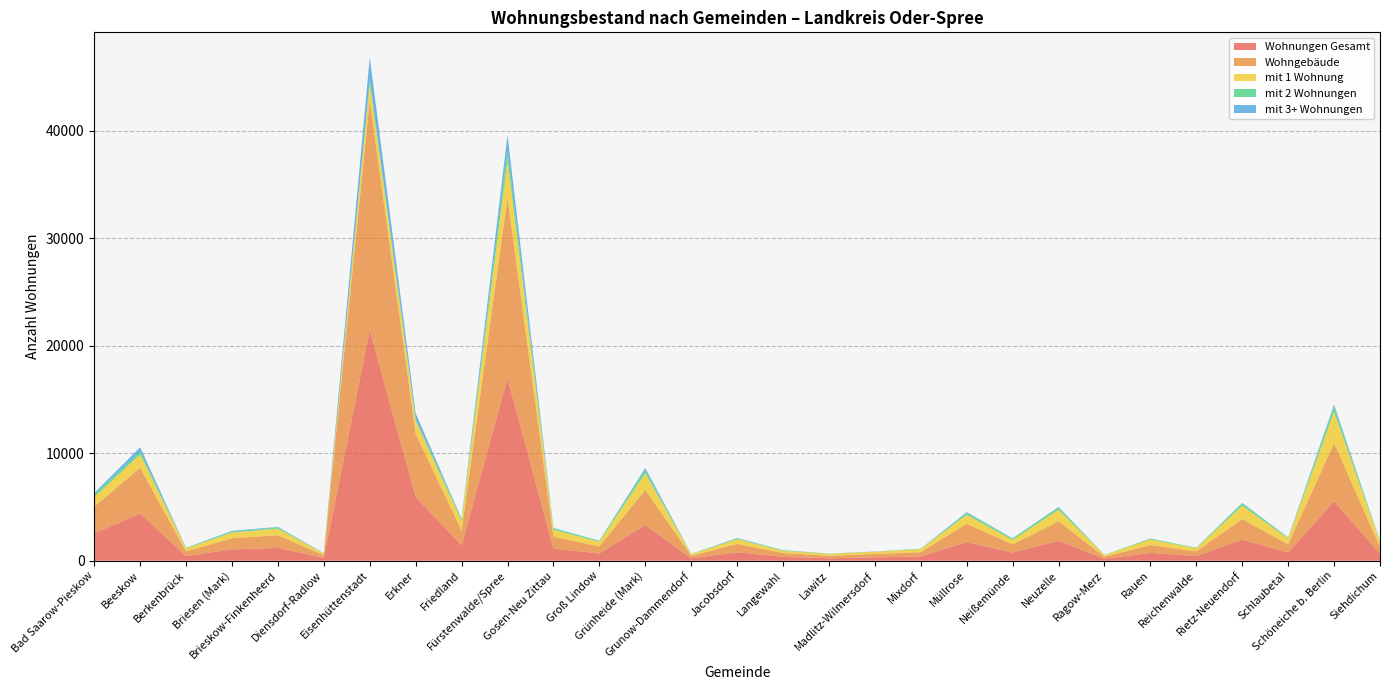

Reading left to right, transcribe all the data shown in this chart.

Wohnungen Gesamt: Bad Saarow-Pieskow=2549	Beeskow=4392	Berkenbrück=438	Briesen (Mark)=1055	Brieskow-Finkenheerd=1193	Diensdorf-Radlow=261	Eisenhüttenstadt=21473	Erkner=5939	Friedland=1429	Fürstenwalde/Spree=17013	Gosen-Neu Zittau=1125	Groß Lindow=677	Grünheide (Mark)=3329	Grunow-Dammendorf=233	Jacobsdorf=789	Langewahl=360	Lawitz=234	Madlitz-Wilmersdorf=314	Mixdorf=401	Müllrose=1737	Neißemünde=764	Neuzelle=1853	Ragow-Merz=193	Rauen=733	Reichenwalde=442	Rietz-Neuendorf=1952	Schlaubetal=768	Schöneiche b. Berlin=5548	Siehdichum=644
Wohngebäude: Bad Saarow-Pieskow=2488	Beeskow=4259	Berkenbrück=434	Briesen (Mark)=1046	Brieskow-Finkenheerd=1179	Diensdorf-Radlow=254	Eisenhüttenstadt=21413	Erkner=5891	Friedland=1395	Fürstenwalde/Spree=16775	Gosen-Neu Zittau=1111	Groß Lindow=654	Grünheide (Mark)=3269	Grunow-Dammendorf=227	Jacobsdorf=778	Langewahl=358	Lawitz=233	Madlitz-Wilmersdorf=310	Mixdorf=399	Müllrose=1702	Neißemünde=759	Neuzelle=1820	Ragow-Merz=191	Rauen=727	Reichenwalde=430	Rietz-Neuendorf=1923	Schlaubetal=761	Schöneiche b. Berlin=5403	Siehdichum=635
mit 1 Wohnung: Bad Saarow-Pieskow=898	Beeskow=1250	Berkenbrück=276	Briesen (Mark)=519	Brieskow-Finkenheerd=608	Diensdorf-Radlow=161	Eisenhüttenstadt=1571	Erkner=1189	Friedland=877	Fürstenwalde/Spree=3504	Gosen-Neu Zittau=642	Groß Lindow=443	Grünheide (Mark)=1541	Grunow-Dammendorf=144	Jacobsdorf=443	Langewahl=203	Lawitz=172	Madlitz-Wilmersdorf=215	Mixdorf=277	Müllrose=834	Neißemünde=410	Neuzelle=1068	Ragow-Merz=136	Rauen=512	Reichenwalde=284	Rietz-Neuendorf=1251	Schlaubetal=542	Schöneiche b. Berlin=2911	Siehdichum=470
mit 2 Wohnungen: Bad Saarow-Pieskow=192	Beeskow=263	Berkenbrück=48	Briesen (Mark)=99	Brieskow-Finkenheerd=115	Diensdorf-Radlow=26	Eisenhüttenstadt=345	Erkner=202	Friedland=173	Fürstenwalde/Spree=918	Gosen-Neu Zittau=130	Groß Lindow=88	Grünheide (Mark)=280	Grunow-Dammendorf=24	Jacobsdorf=62	Langewahl=54	Lawitz=29	Madlitz-Wilmersdorf=14	Mixdorf=34	Müllrose=162	Neißemünde=141	Neuzelle=212	Ragow-Merz=22	Rauen=91	Reichenwalde=47	Rietz-Neuendorf=206	Schlaubetal=89	Schöneiche b. Berlin=462	Siehdichum=74
mit 3+ Wohnungen: Bad Saarow-Pieskow=163	Beeskow=393	Berkenbrück=12	Briesen (Mark)=68	Brieskow-Finkenheerd=53	Diensdorf-Radlow=6	Eisenhüttenstadt=2034	Erkner=488	Friedland=40	Fürstenwalde/Spree=1425	Gosen-Neu Zittau=38	Groß Lindow=9	Grünheide (Mark)=214	Grunow-Dammendorf=8	Jacobsdorf=43	Langewahl=12	Lawitz=1	Madlitz-Wilmersdorf=13	Mixdorf=9	Müllrose=87	Neißemünde=17	Neuzelle=60	Ragow-Merz=3	Rauen=9	Reichenwalde=11	Rietz-Neuendorf=58	Schlaubetal=9	Schöneiche b. Berlin=213	Siehdichum=5